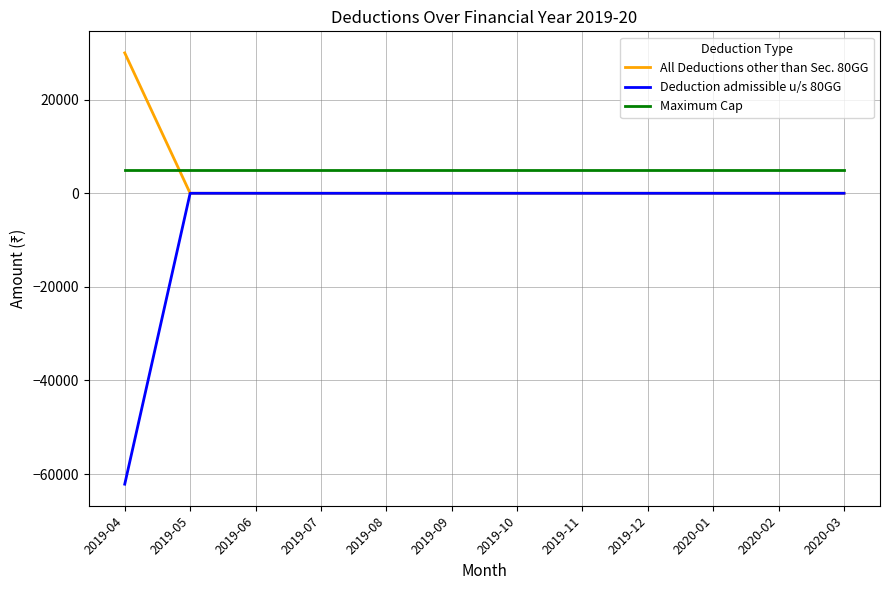

Does the chart have visible grid lines?

Yes